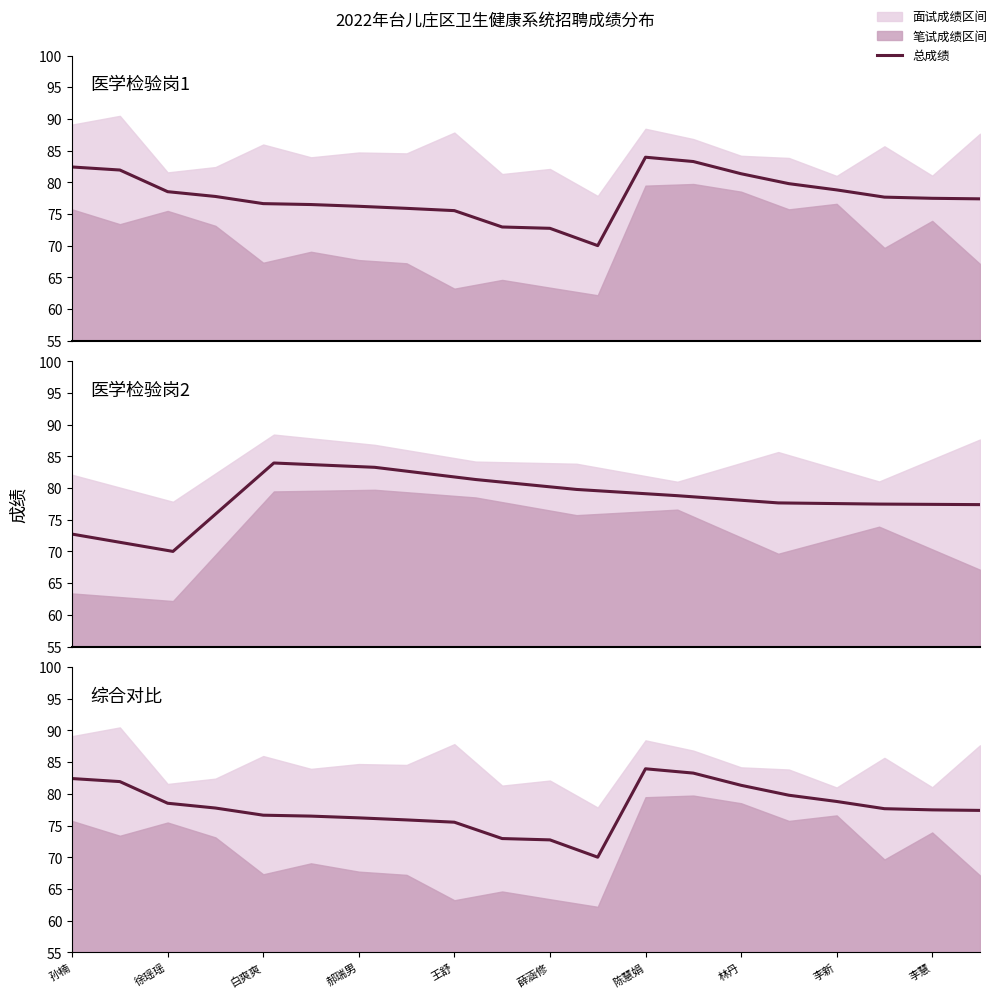

Where is the first local minimum?

11